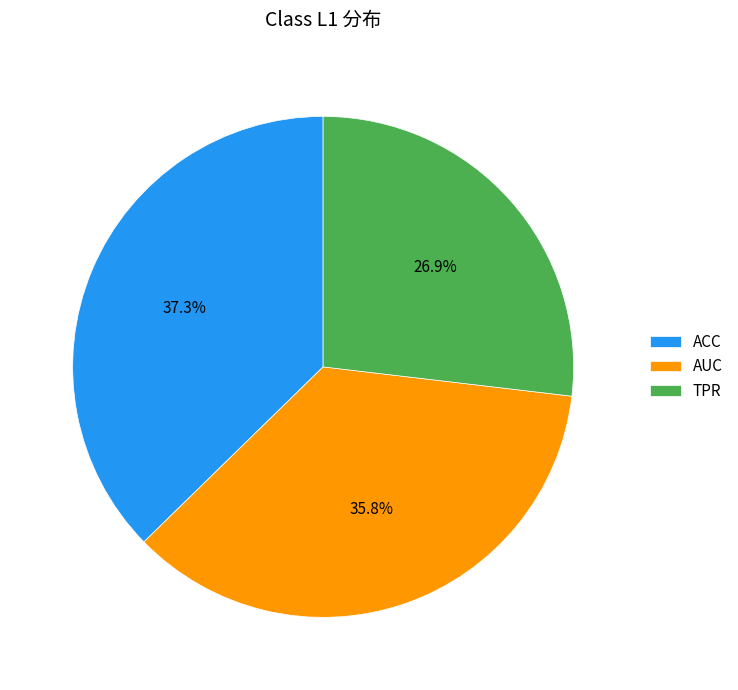

How much of the chart is everything except AUC?

64.2%